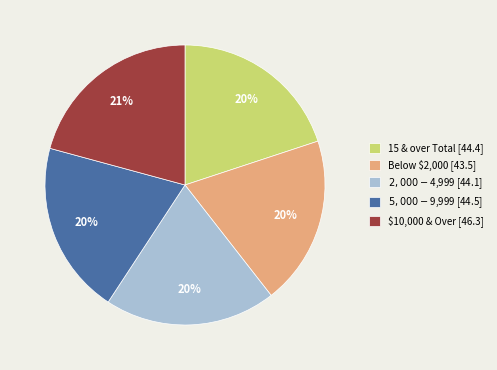

The $10,000 & Over [46.3] slice represents 12% of the pie. True or false?

False